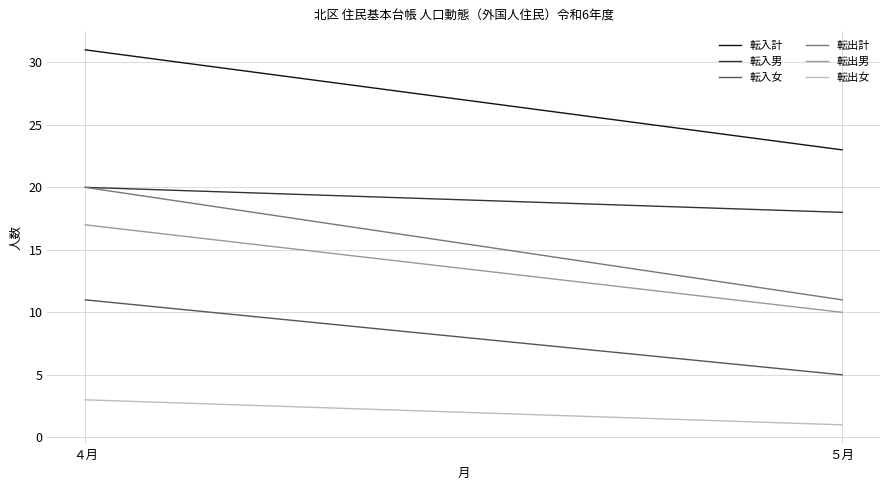

Is it true that 転入男 equals 20 at ４月?

True